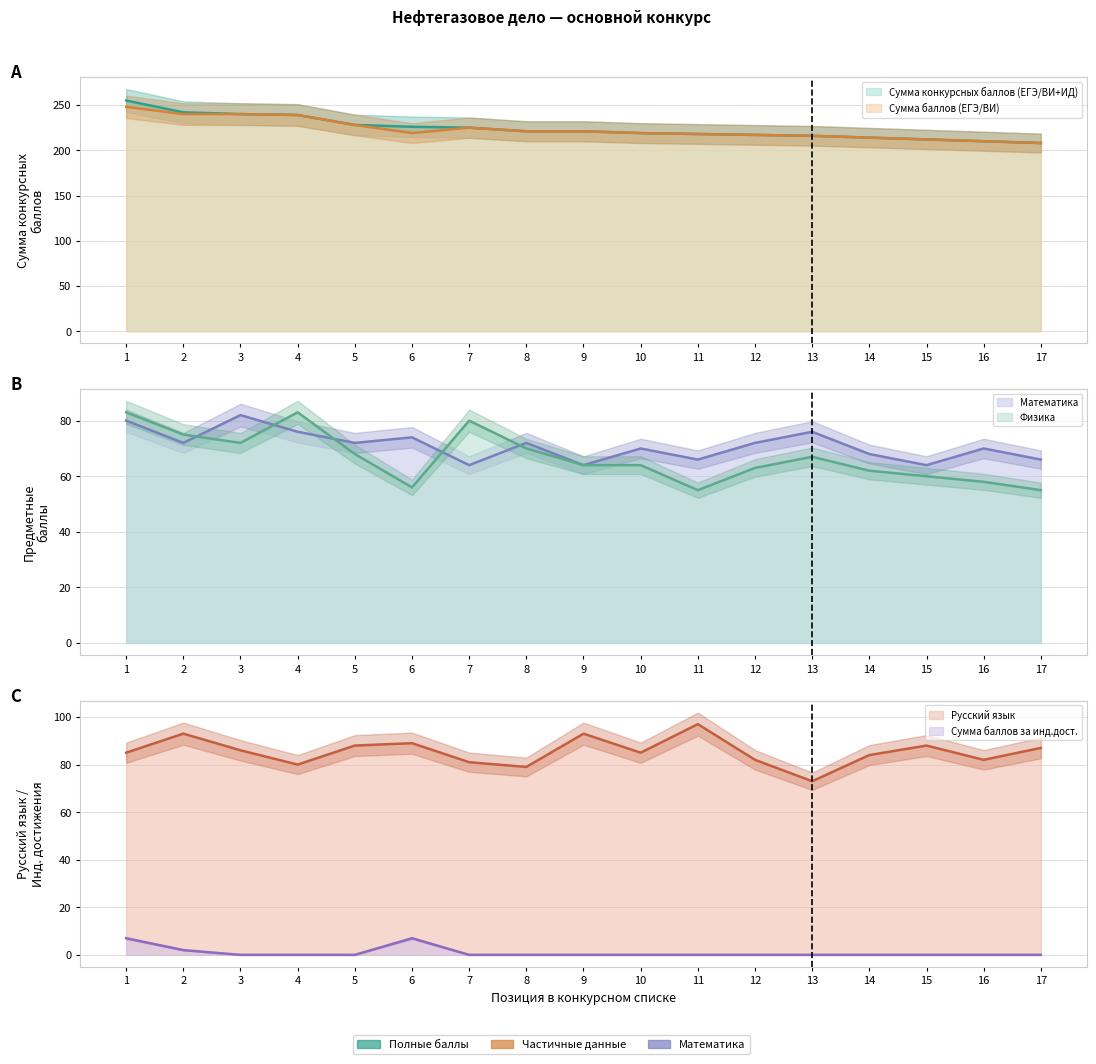

Rank the series at 6 from highest to lowest value.

Сумма конкурсных баллов (ЕГЭ/ВИ+ИД), Сумма баллов (ЕГЭ/ВИ), Русский язык, Математика, Физика, Сумма баллов за инд.дост.